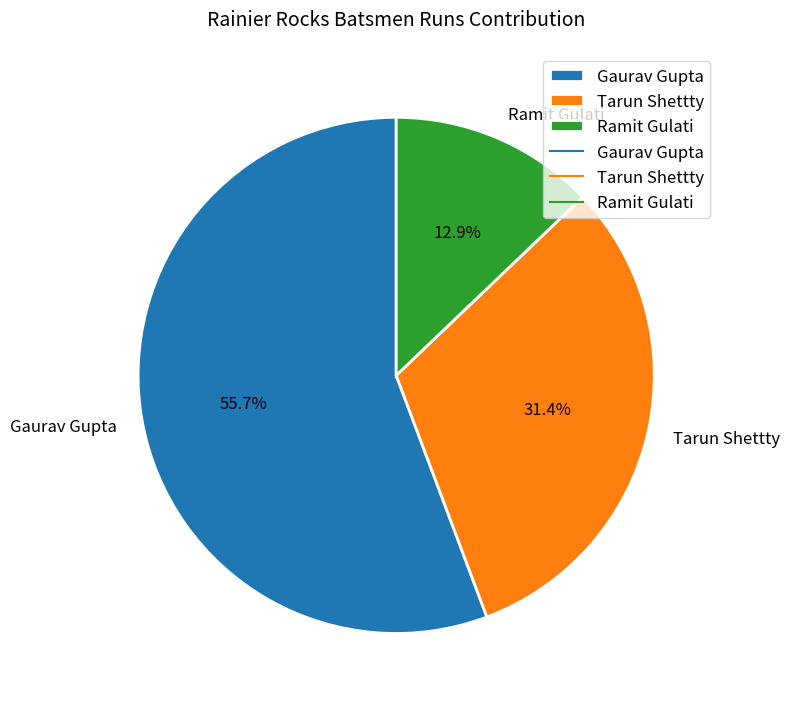

Count the number of slices in the pie.

3